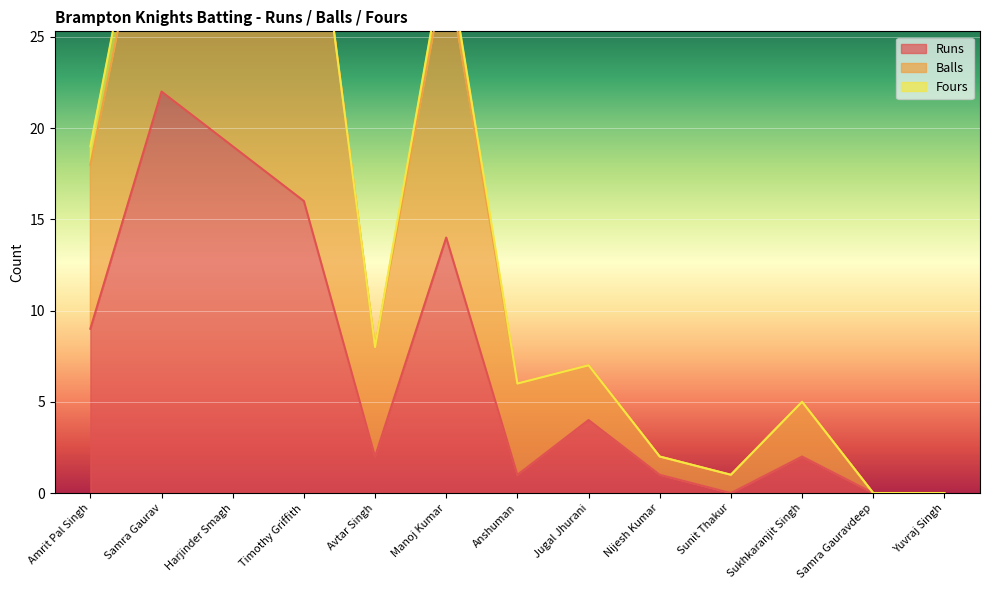

What is the difference between the highest and lowest values at Anshuman?

5